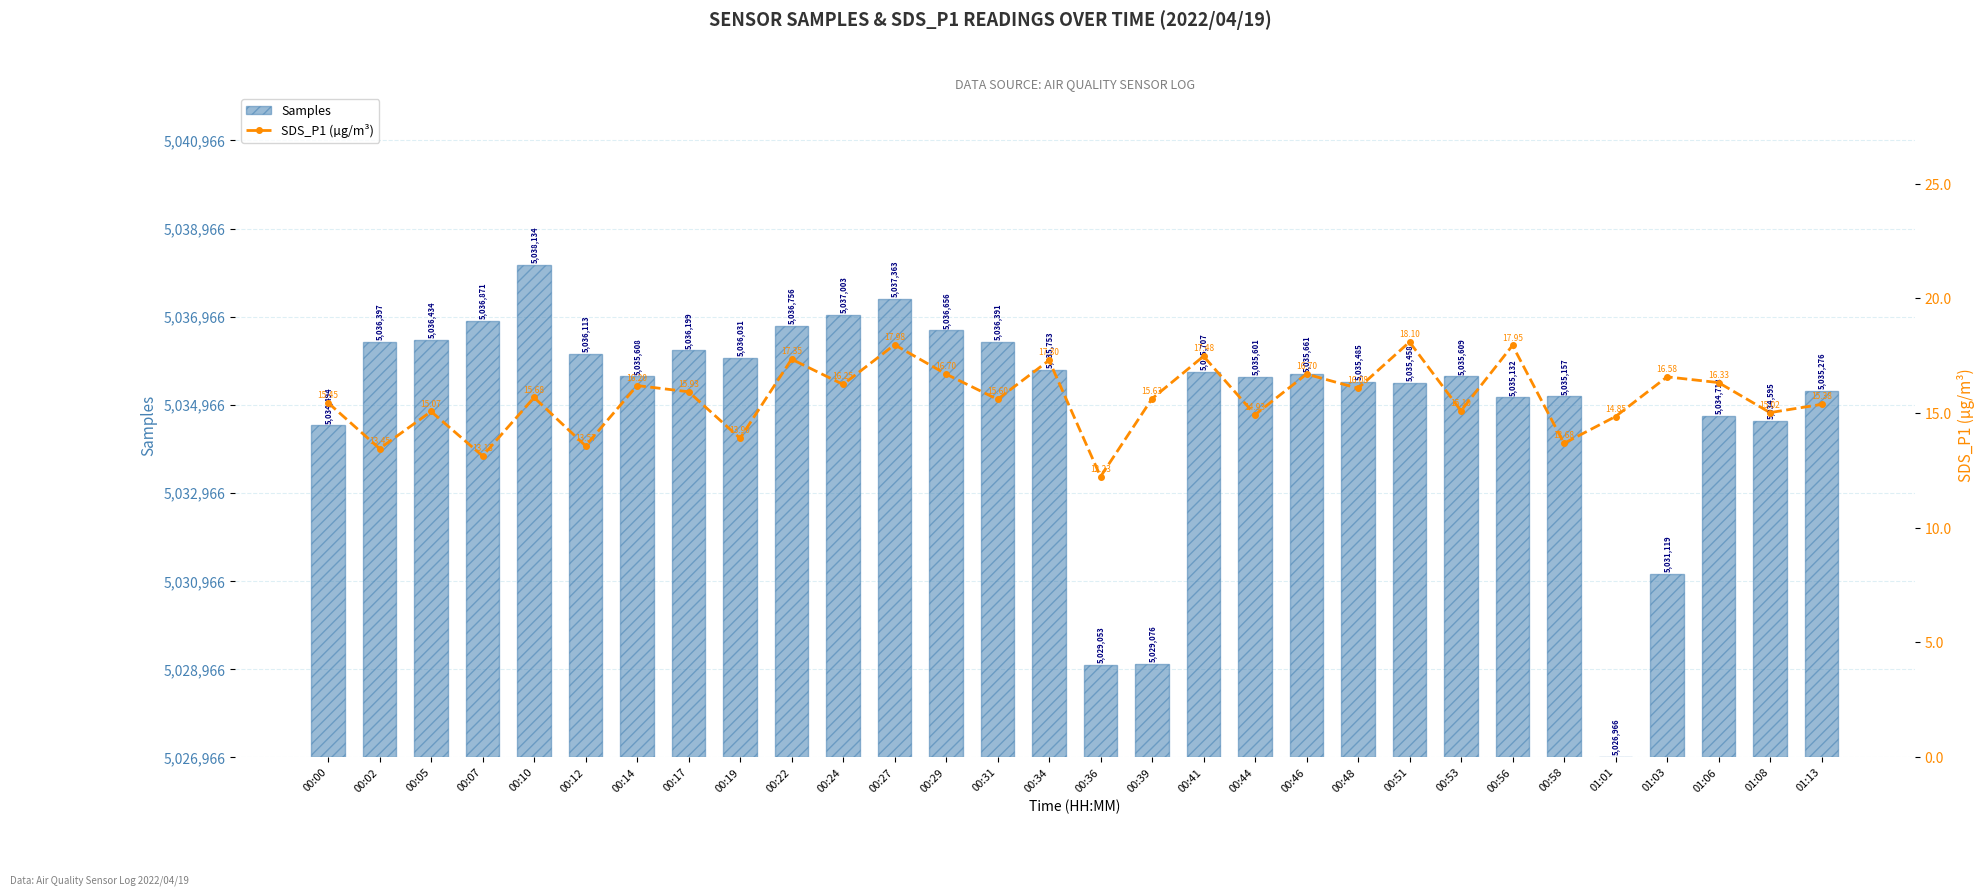

Between 00:48 and 00:41, which is larger?

00:41